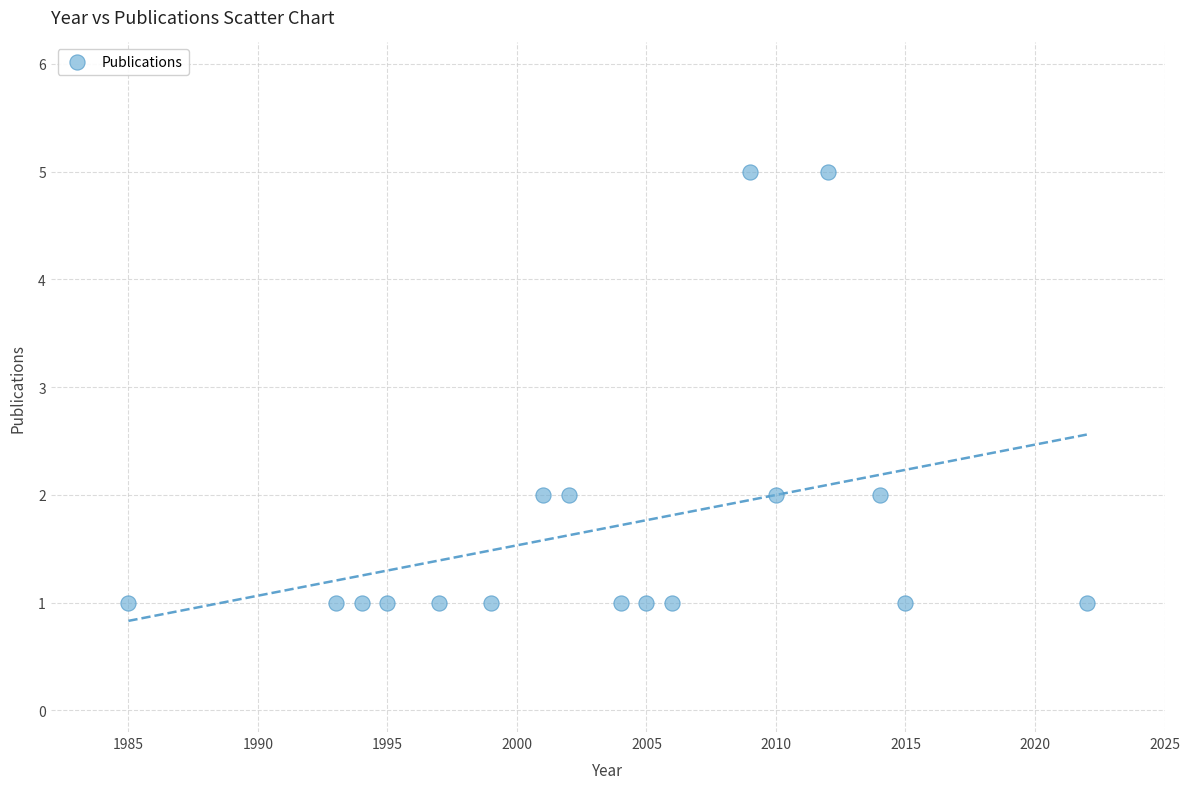

What is the range of X values (max minus min)?

37